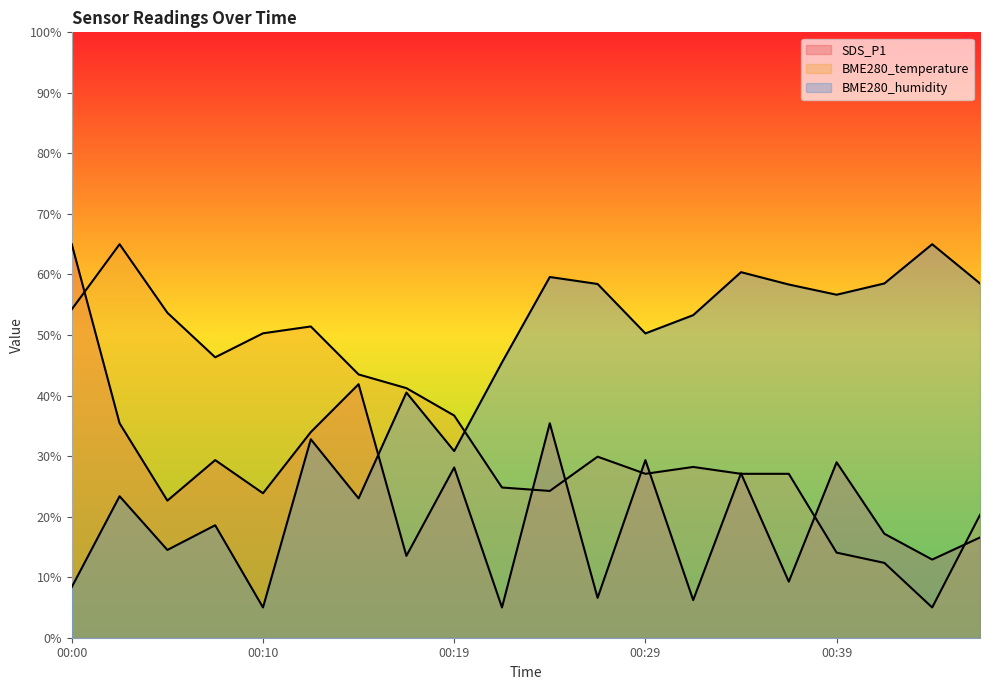

Which category has the highest value across all series?

00:00